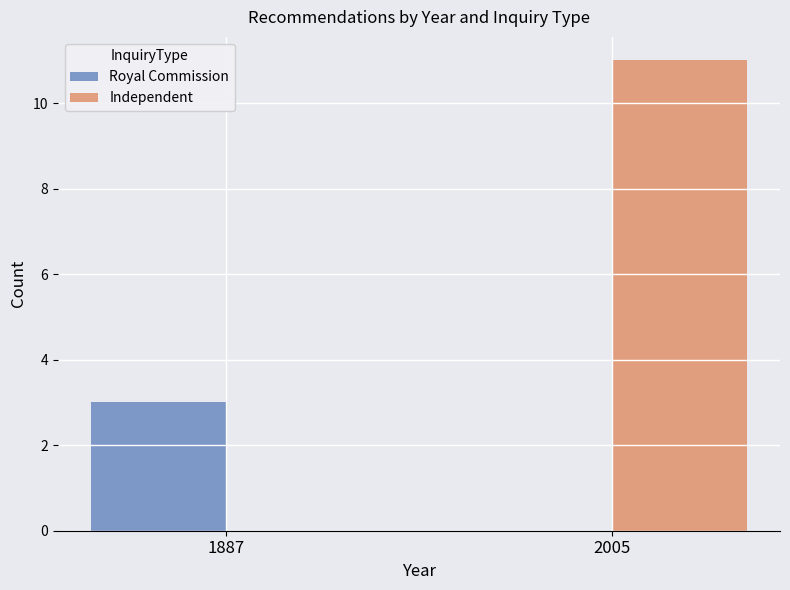

What is the total value across all series at 1887?

3